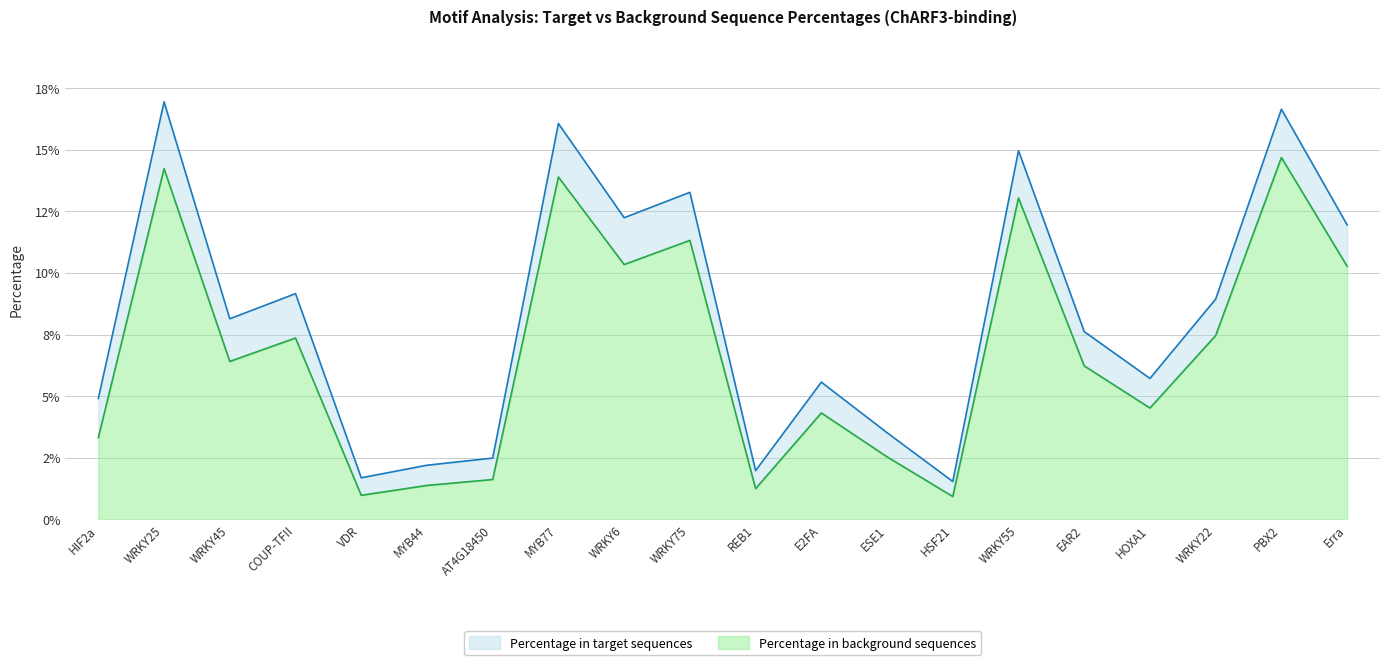

Is it true that Percentage in target sequences equals 0.1 at WRKY6?

False